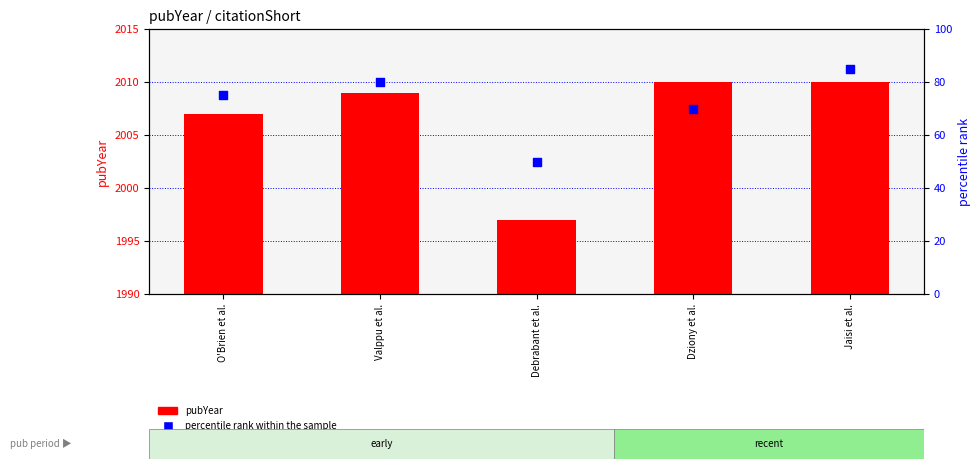

What are all the series names shown in the legend?

pubYear, percentile rank within the sample